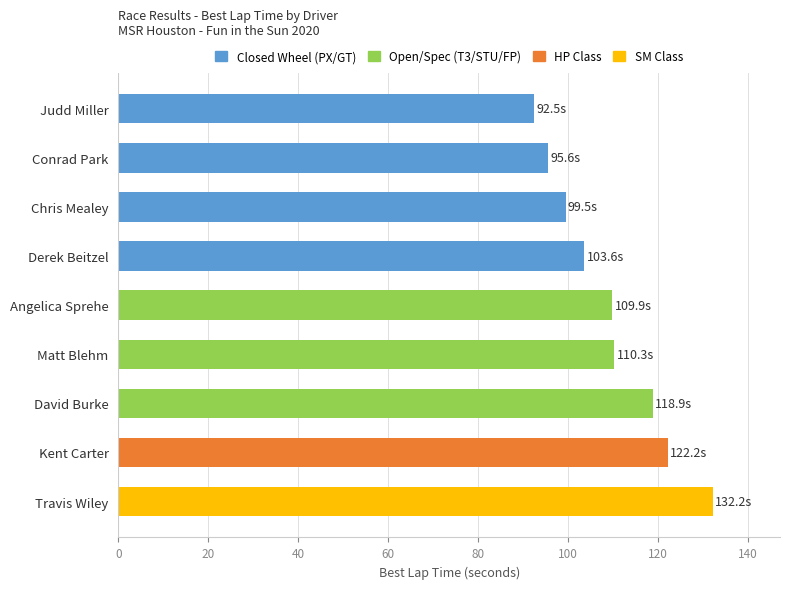

Does the chart contain stacked bars?

No